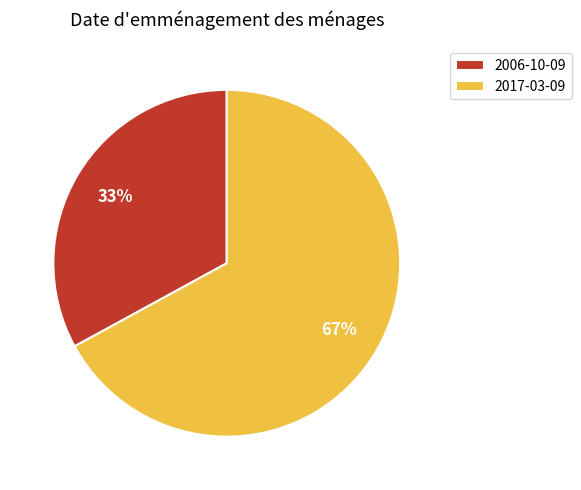

Which category has the smallest portion of the pie?

2006-10-09